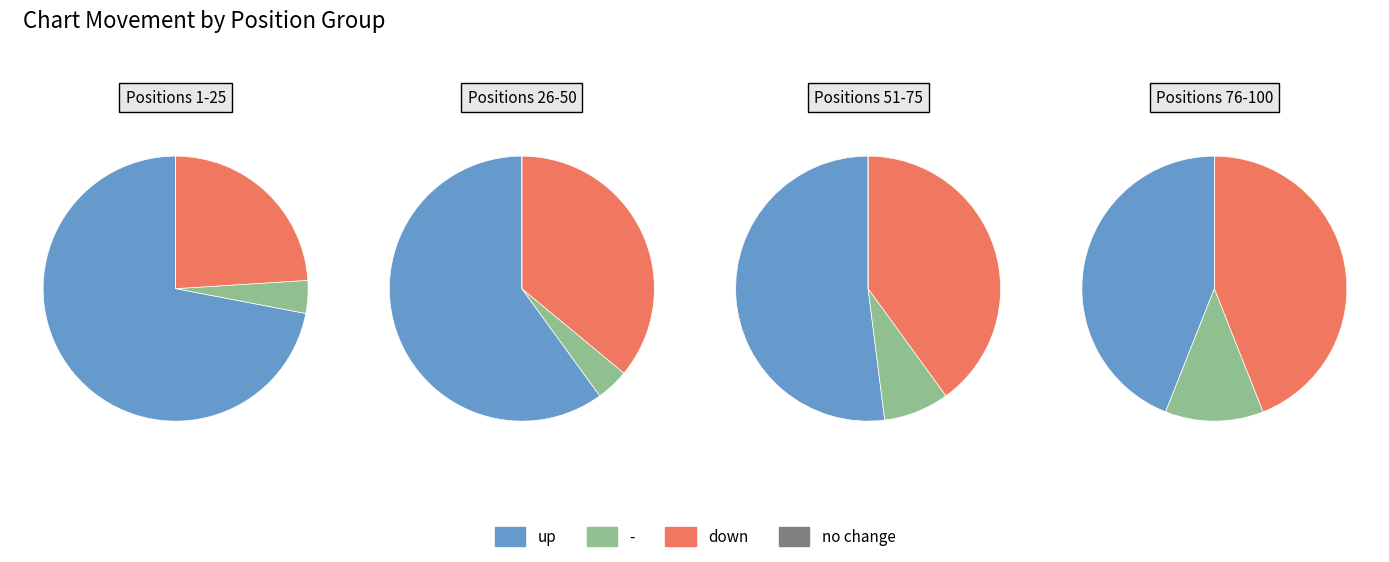

Which slice is the smallest?

-